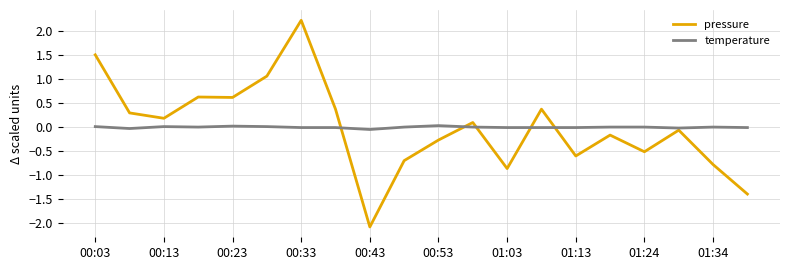

What is the minimum value shown in the chart?

-2.1